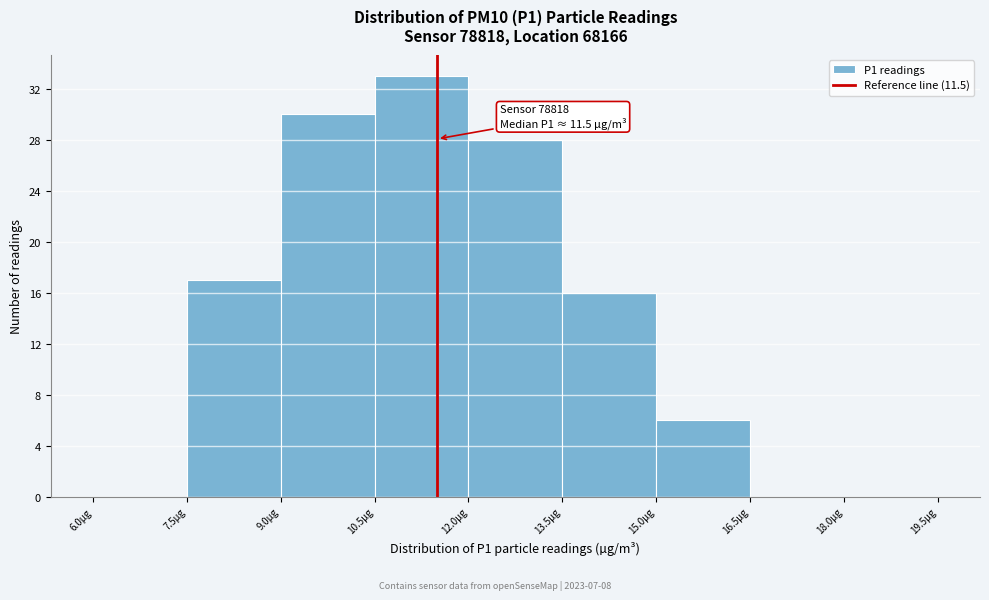

Which range on the x-axis has the tallest bar?

10.5 to 12.0